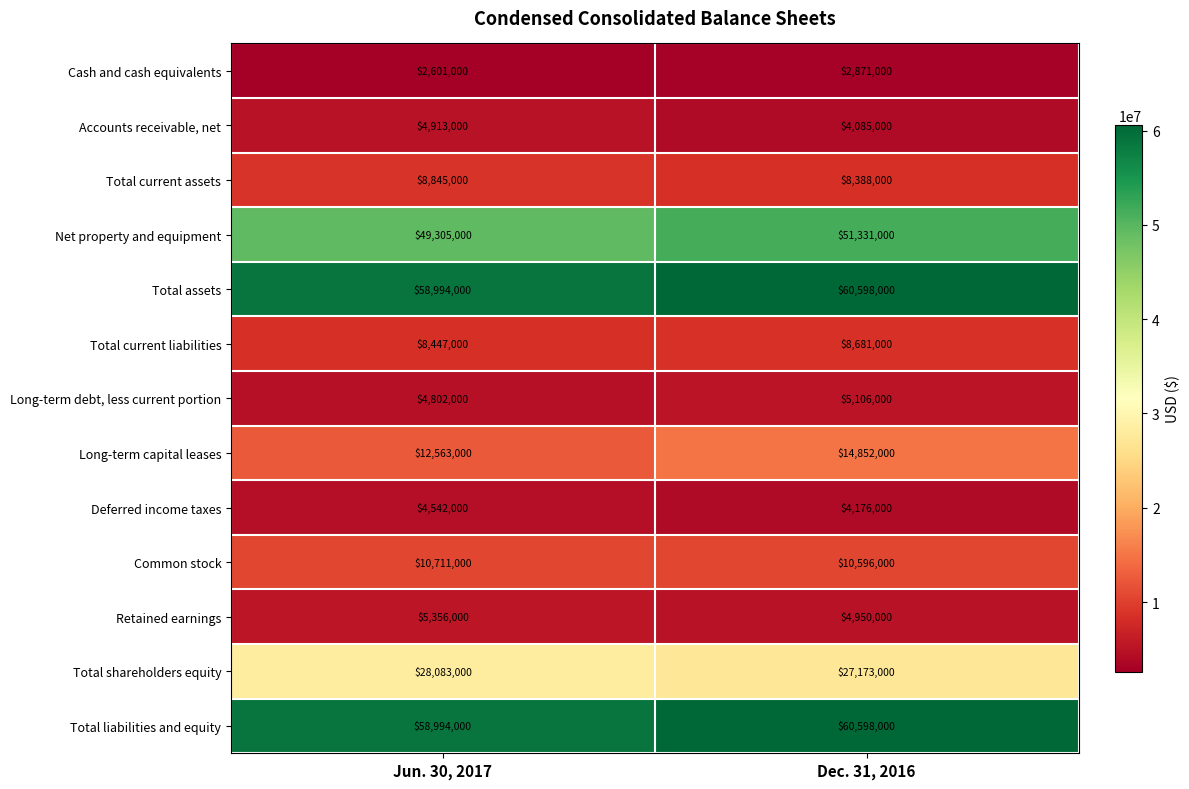

At which label is Cash and cash equivalents closest to 2736000?

Jun. 30, 2017